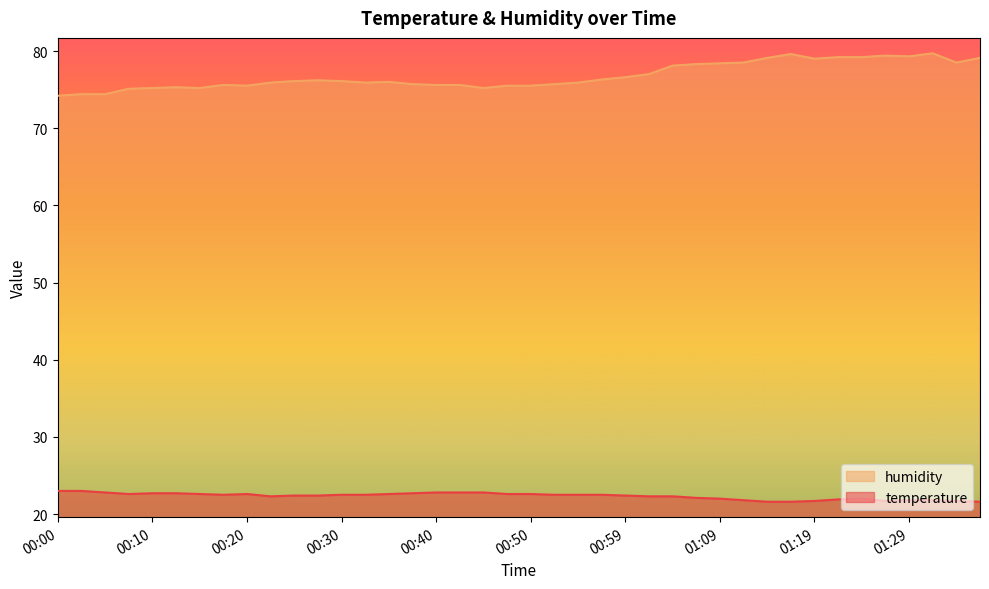

Reading left to right, what are all the values shown in this chart?

temperature: 23.0	23.0	22.8	22.6	22.7	22.7	22.6	22.5	22.6	22.3	22.4	22.4	22.5	22.5	22.6	22.7	22.8	22.8	22.8	22.6	22.6	22.5	22.5	22.5	22.4	22.3	22.3	22.1	22.0	21.8	21.6	21.6	21.7	21.9	22.0	21.7	21.8	21.8	21.7	21.6
humidity: 74.2	74.4	74.4	75.1	75.2	75.3	75.2	75.6	75.5	75.9	76.1	76.2	76.1	75.9	76.0	75.7	75.6	75.6	75.2	75.5	75.5	75.7	75.9	76.3	76.6	77.0	78.1	78.3	78.4	78.5	79.1	79.6	79.0	79.2	79.2	79.4	79.3	79.7	78.5	79.1